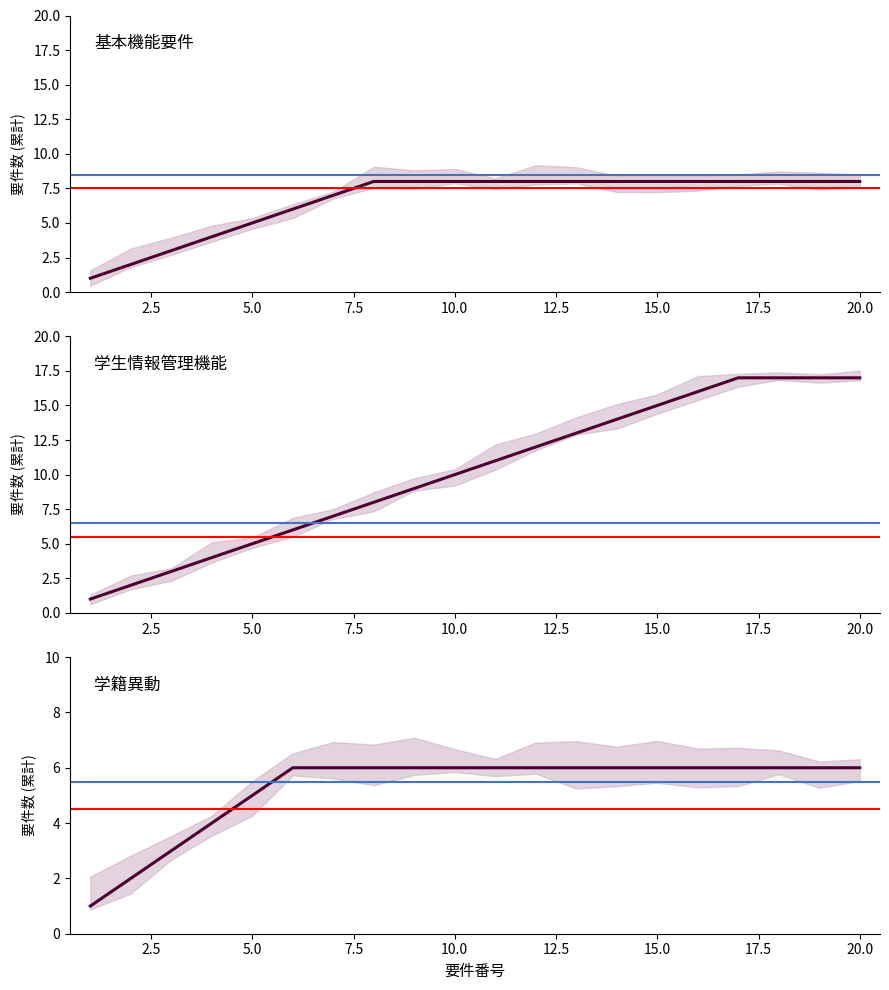

Reading left to right, transcribe all the data shown in this chart.

基本機能要件: 1	2	3	4	5	6	7	8	8	8	8	8	8	8	8	8	8	8	8	8
学生情報管理機能: 1	2	3	4	5	6	7	8	9	10	11	12	13	14	15	16	17	17	17	17
学籍異動: 1	2	3	4	5	6	6	6	6	6	6	6	6	6	6	6	6	6	6	6